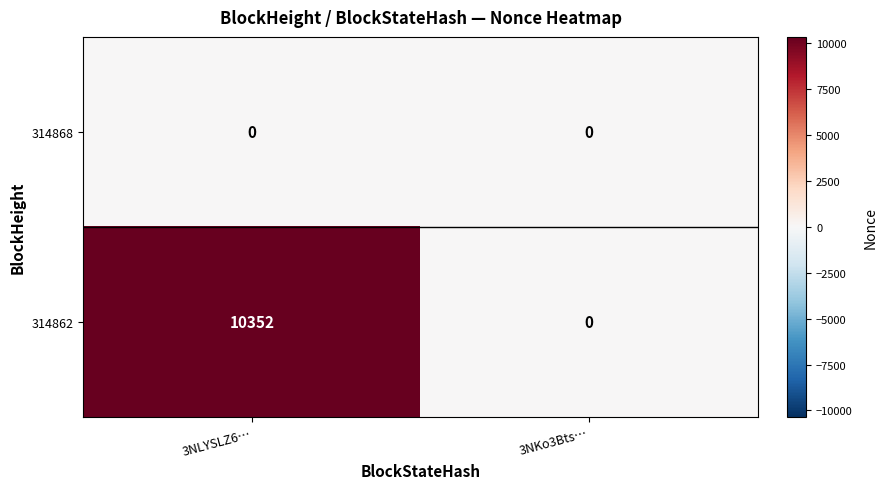

What is the difference between the maximum and minimum values in the 314862 series?

10352